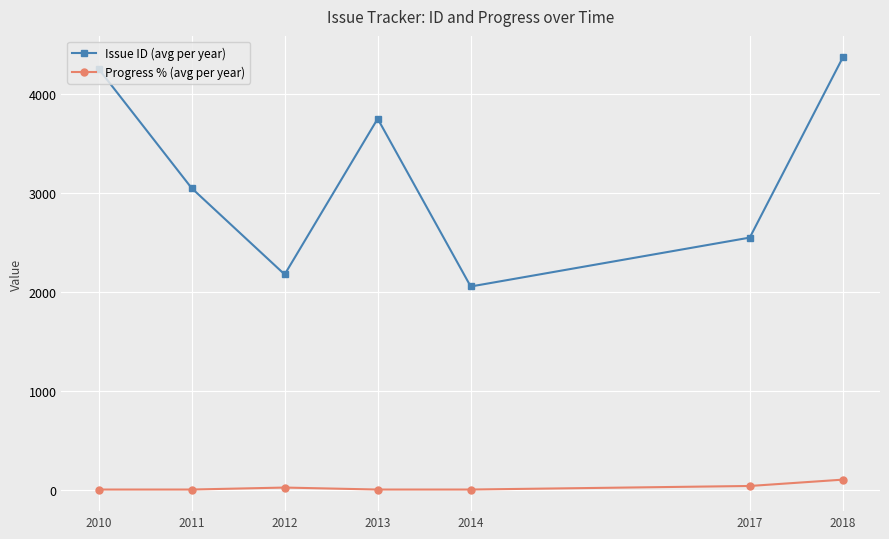

What is the difference between the second highest and second lowest values in the Progress % (avg per year) series?

36.0